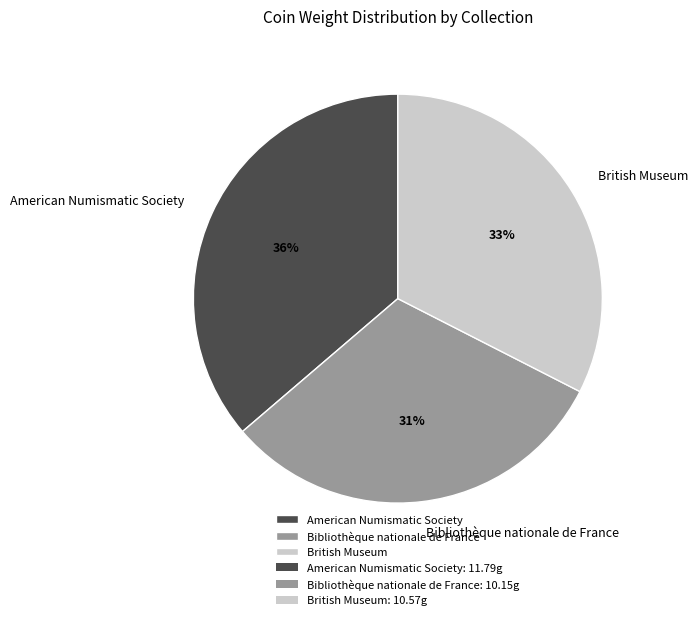

How many segments does this pie chart have?

3